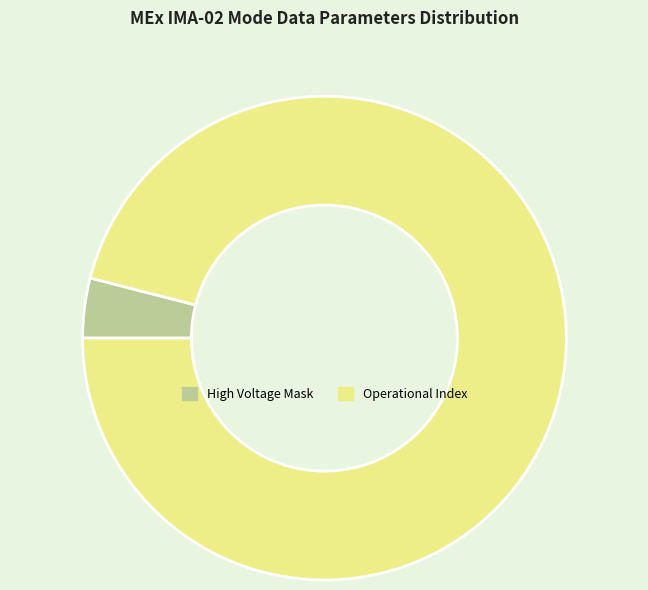

How many segments does this pie chart have?

2